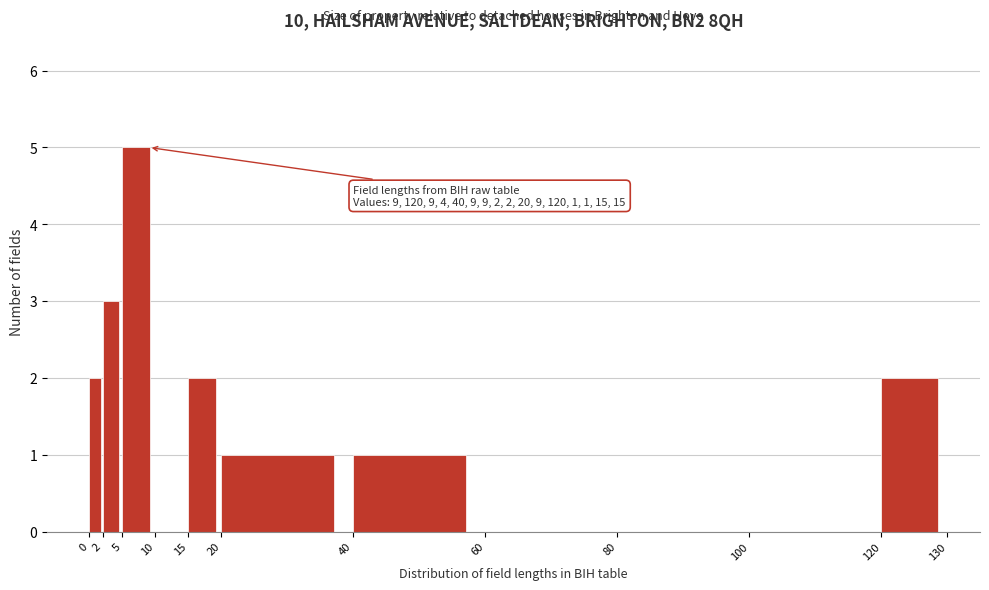

Over which range of the x-axis is the bar tallest?

5 to 10